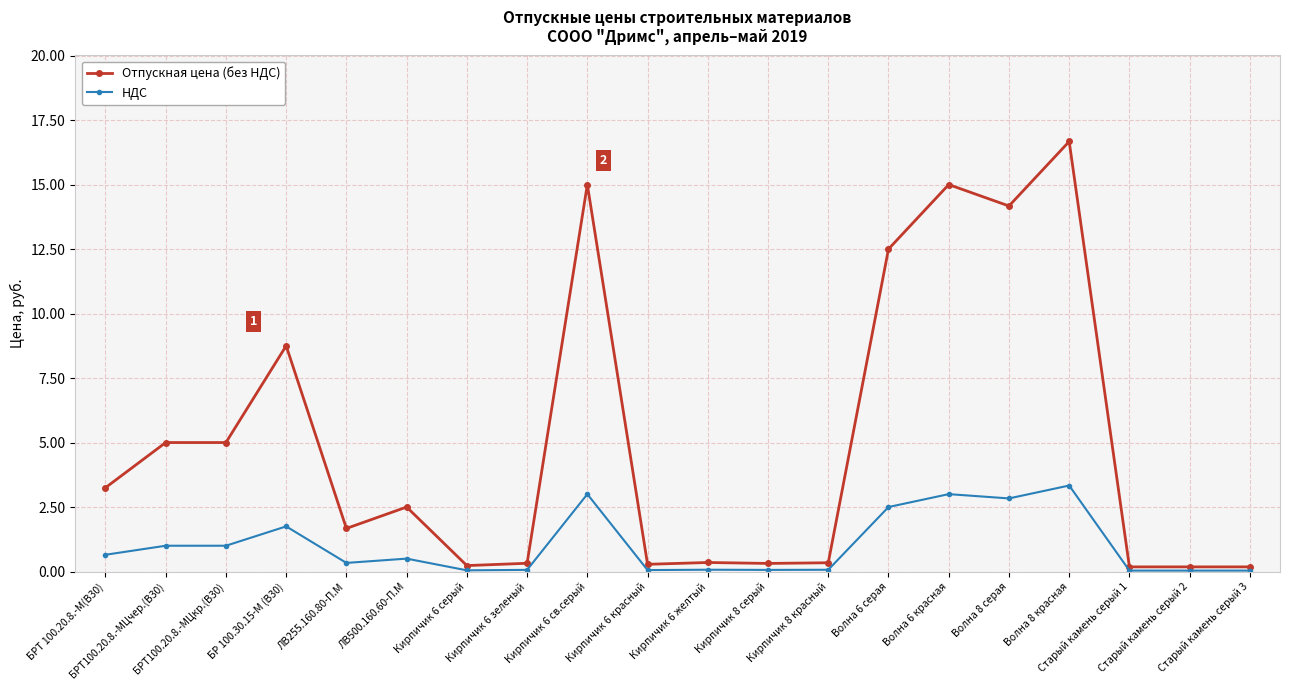

What is the difference between the НДС values at Волна 8 серая and ЛВ500.160.60-П.М?

2.3